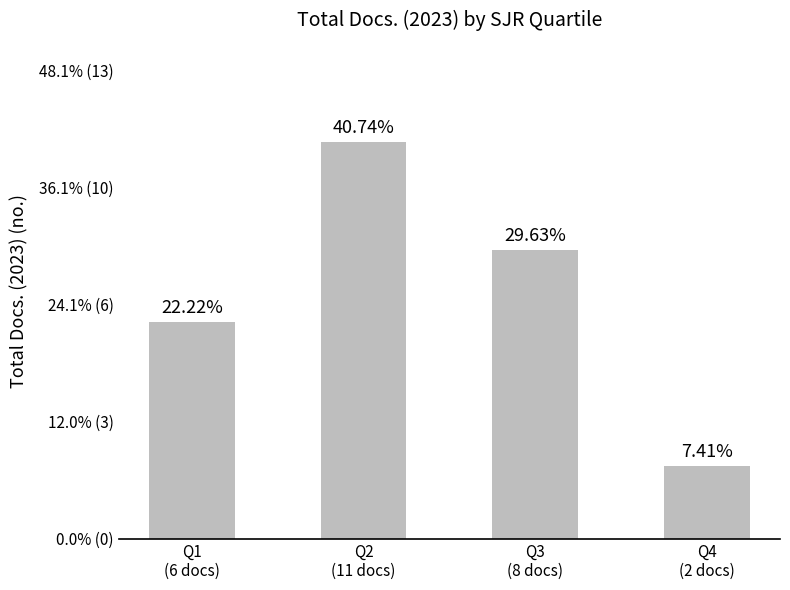

What is the approximate value at Q4
(2 docs)?

2